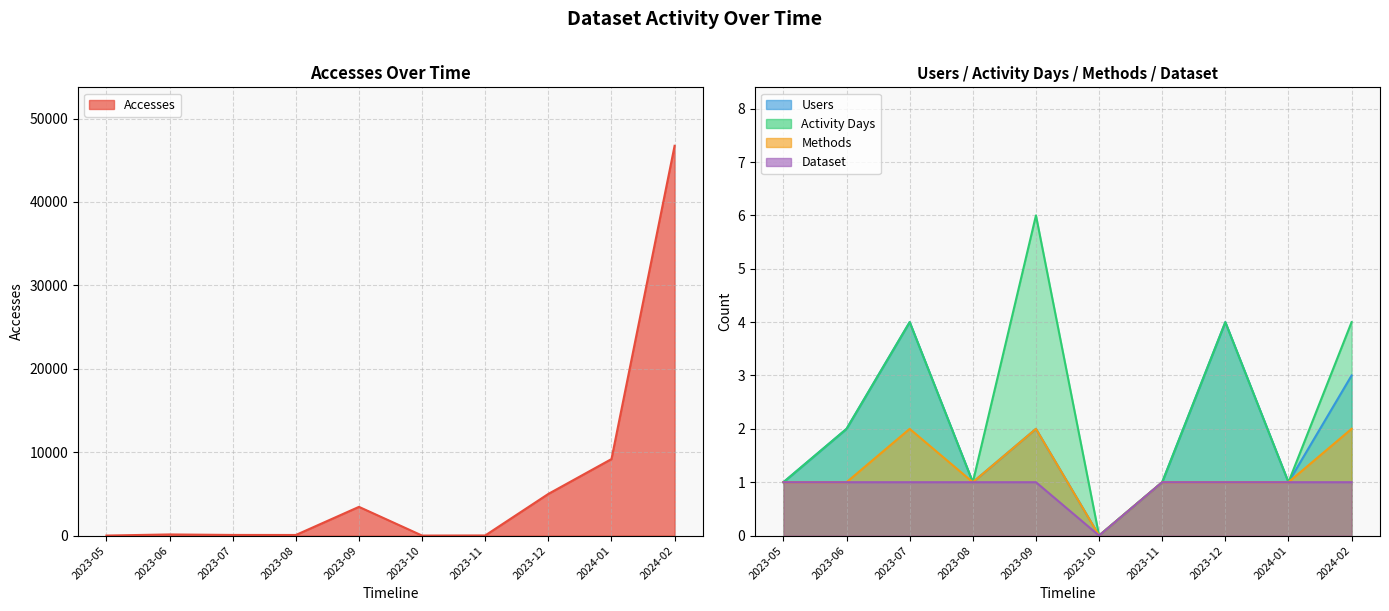

What is the sum of the Dataset values at 2023-08 and 2023-12?

2